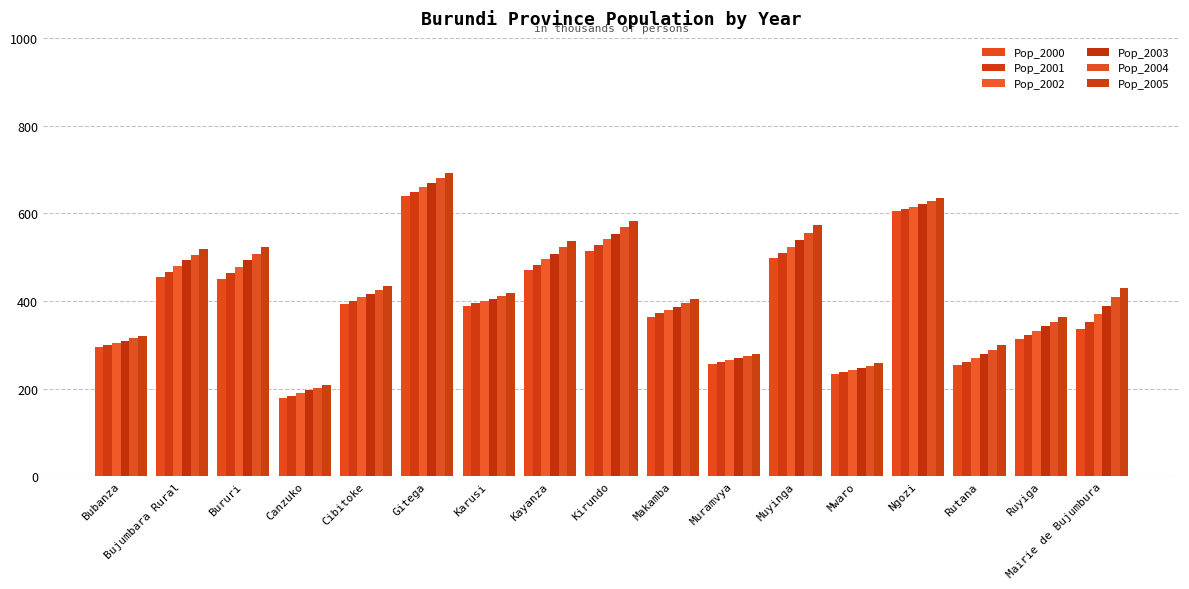

What position from the left is Ngozi?

14